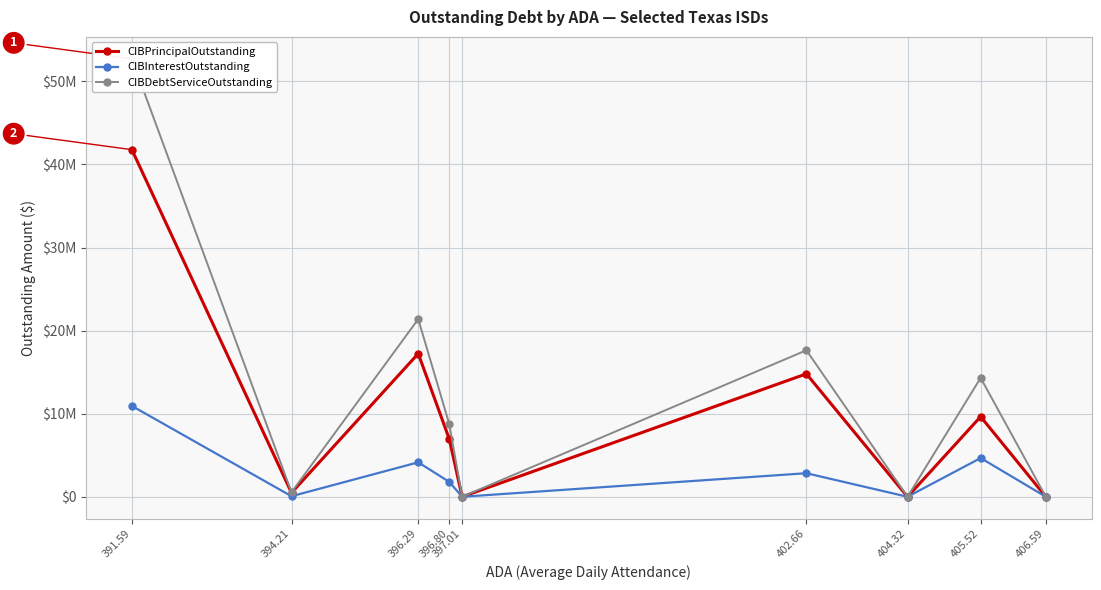

How many series are shown in this chart?

3